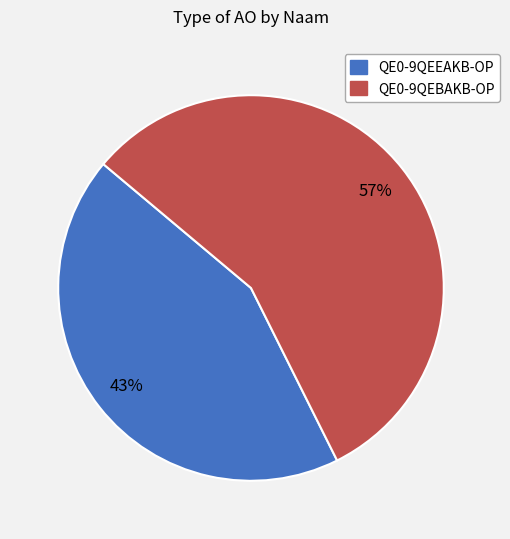

To the nearest percent, what portion does QE0-9QEBAKB-OP represent?

57%